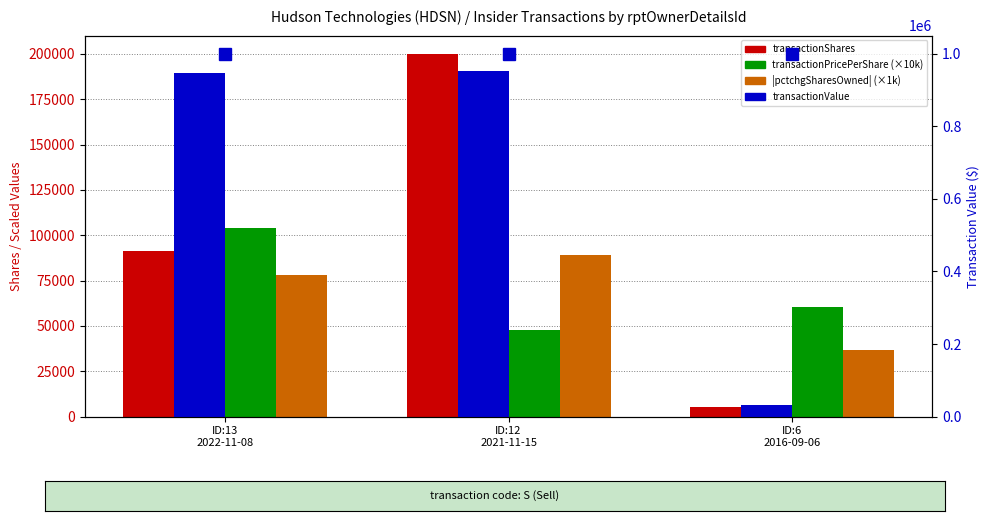

Reading left to right, what are all the values shown in this chart?

transactionShares: ID:13
2022-11-08=91194	ID:12
2021-11-15=200000	ID:6
2016-09-06=5218
transactionPricePerShare (×10k): ID:13
2022-11-08=103915	ID:12
2021-11-15=47600	ID:6
2016-09-06=60700
|pctchgSharesOwned| (×1k): ID:13
2022-11-08=78000	ID:12
2021-11-15=89000	ID:6
2016-09-06=37000
transactionValue: ID:13
2022-11-08=947645	ID:12
2021-11-15=952000	ID:6
2016-09-06=31673